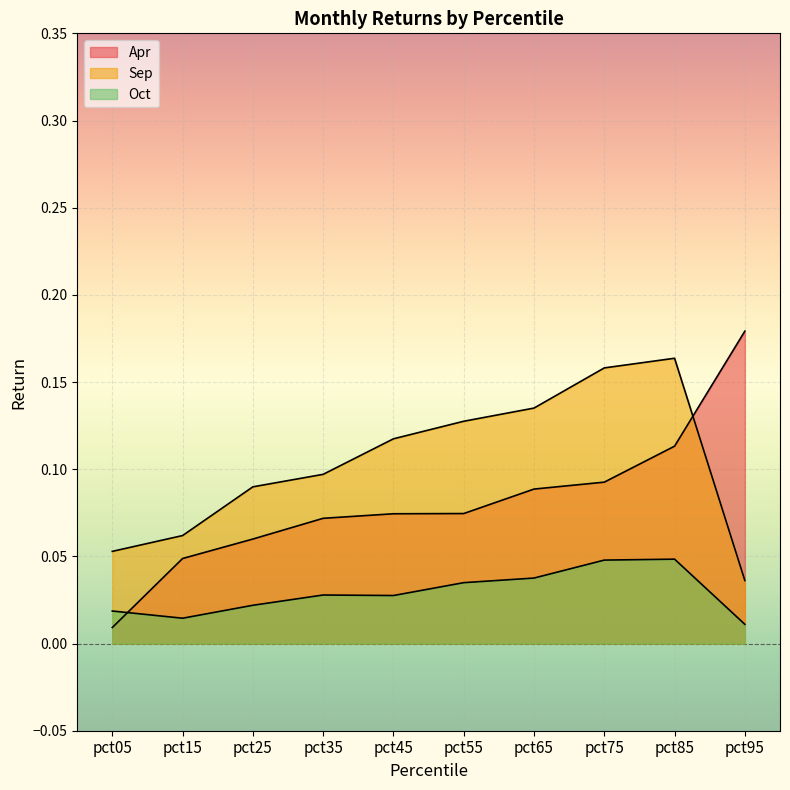

At which label is Apr closest to 0?

pct05